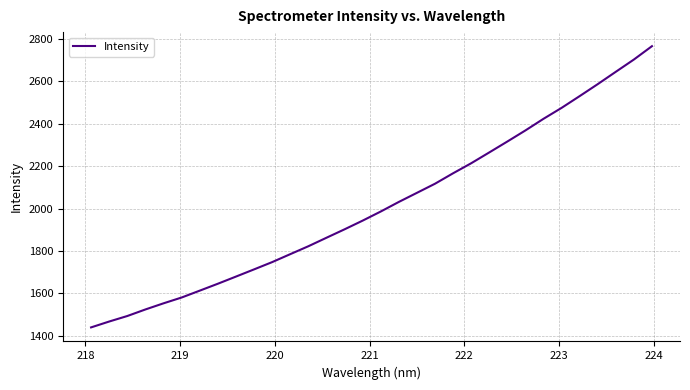

What is the difference between the maximum and minimum values?

1325.3